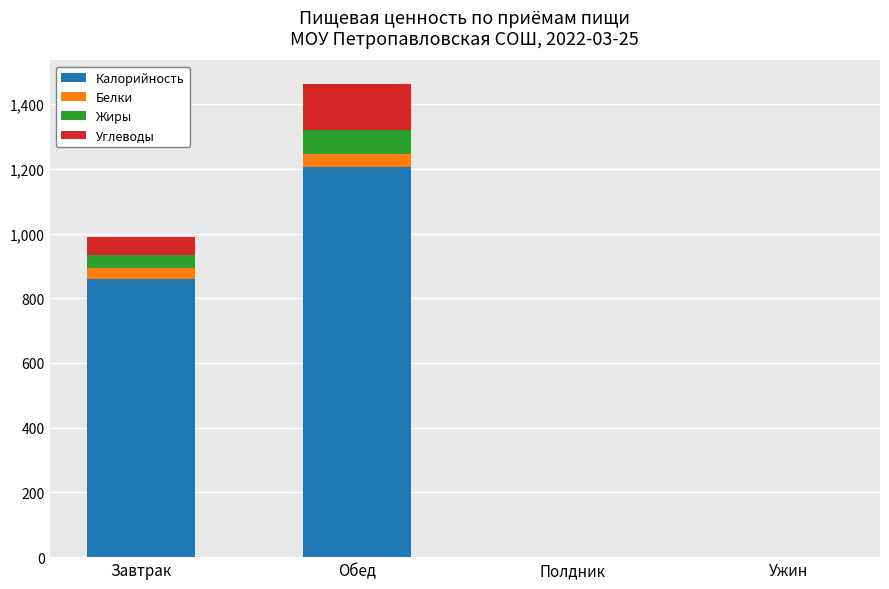

Are the bars horizontal?

No